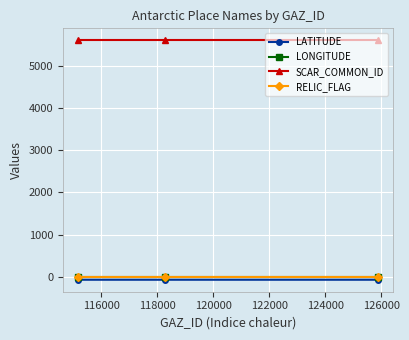

Which series has the largest total across all categories?

SCAR_COMMON_ID